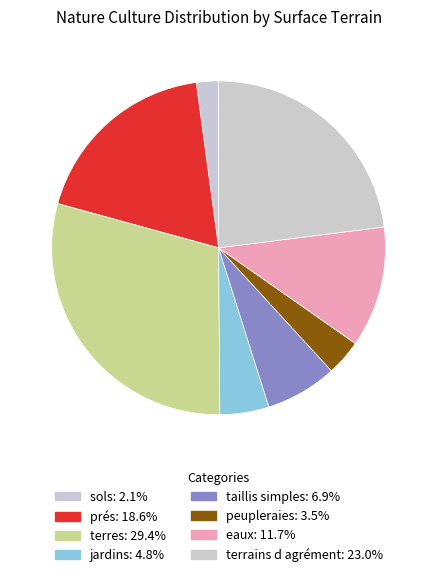

Which category has the biggest portion of the pie?

terres